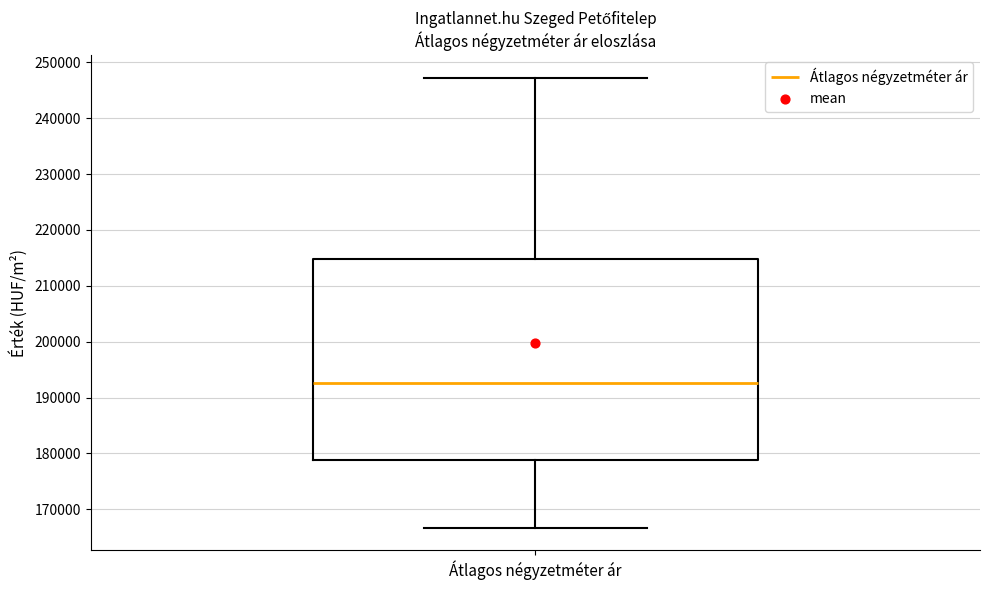

Read this box plot against the y-axis: the position of the median line, the range covered by the box, and the ends of both whiskers. The values are not printed on the chart, so give them approximately, as read against the axis.

median 193000, box 179000 to 215000, whiskers 167000 to 247000